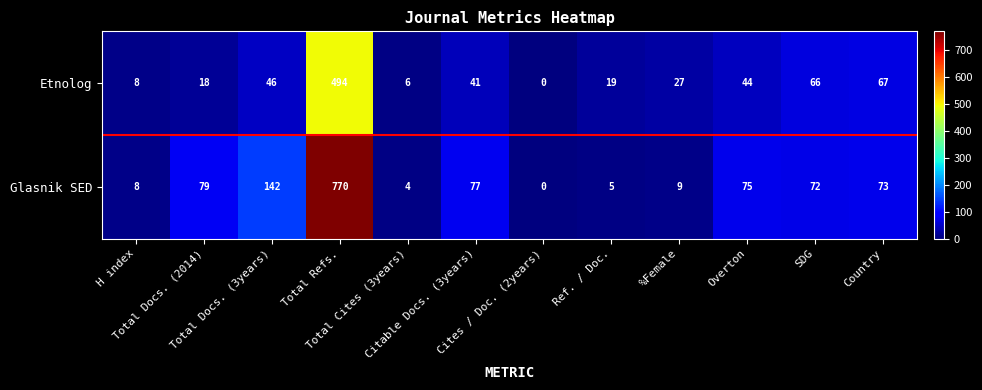

How many distinct data groups are displayed?

2